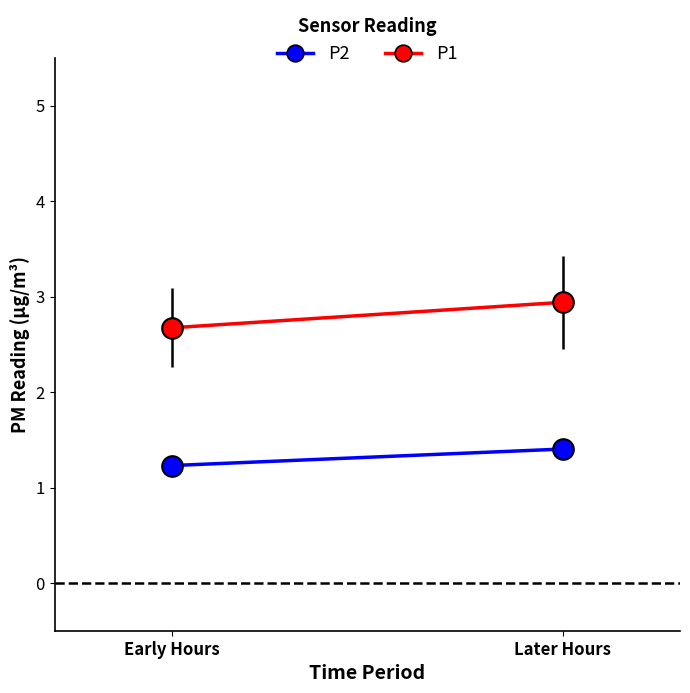

Which series has the largest total across all categories?

P1